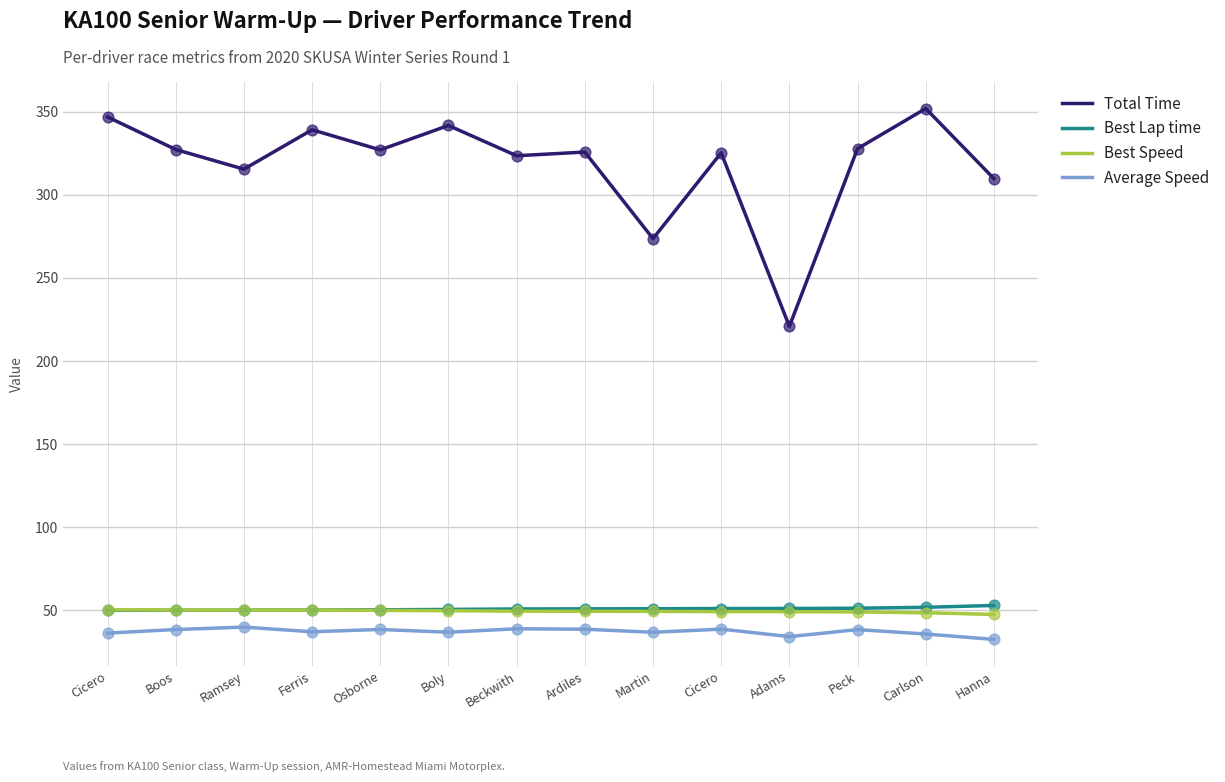

Is this an area chart (filled region under the line)?

No